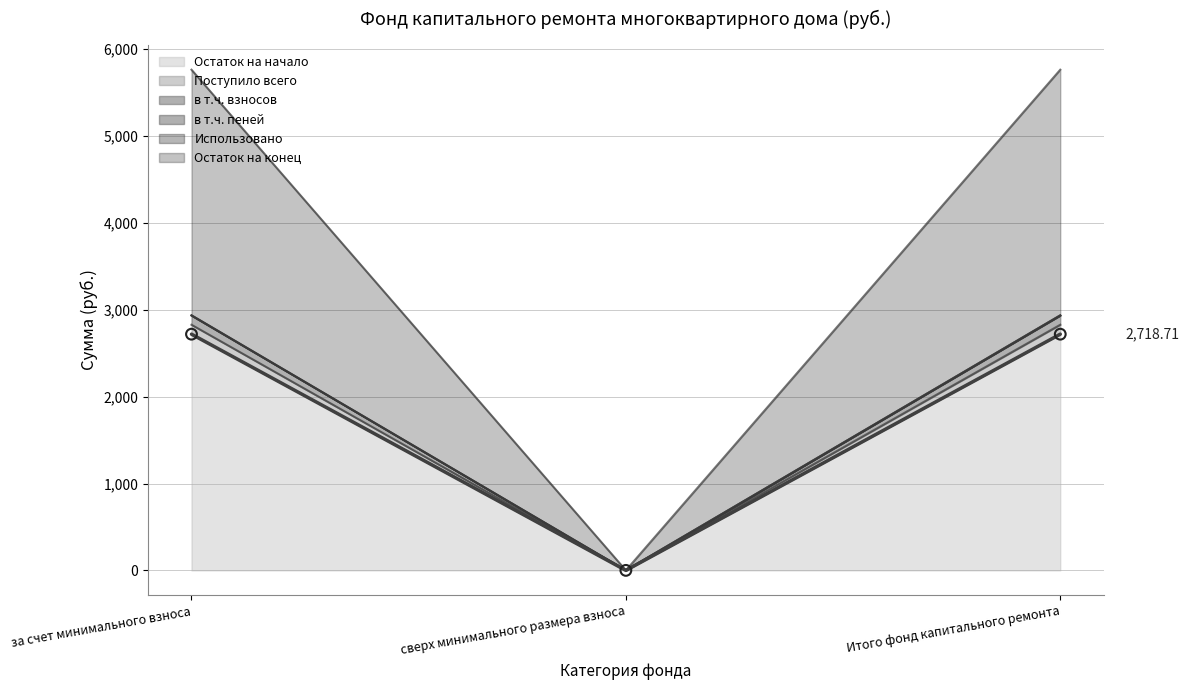

At how many categories does at least one series exceed 3891?

2